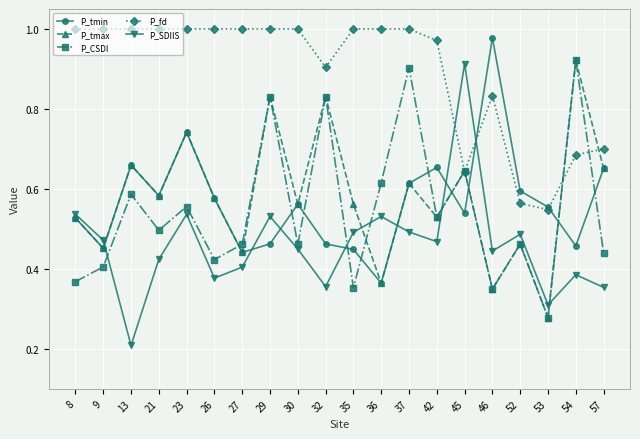

Is the value of P_tmin at 29 greater than the value of P_CSDI at 53?

Yes